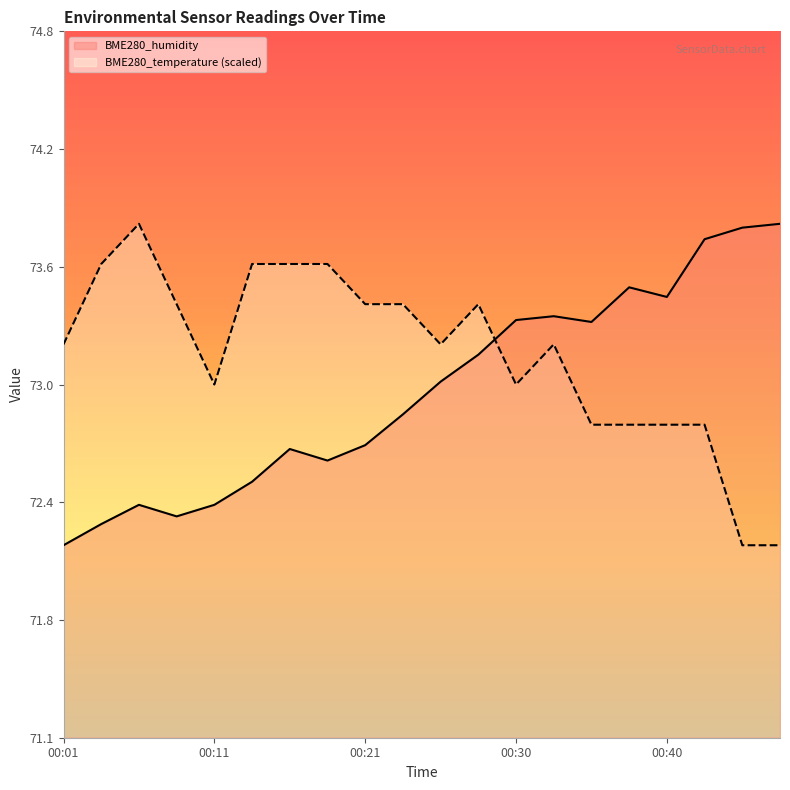

What is the sum of the BME280_temperature values at 00:35 and 00:45?

144.9